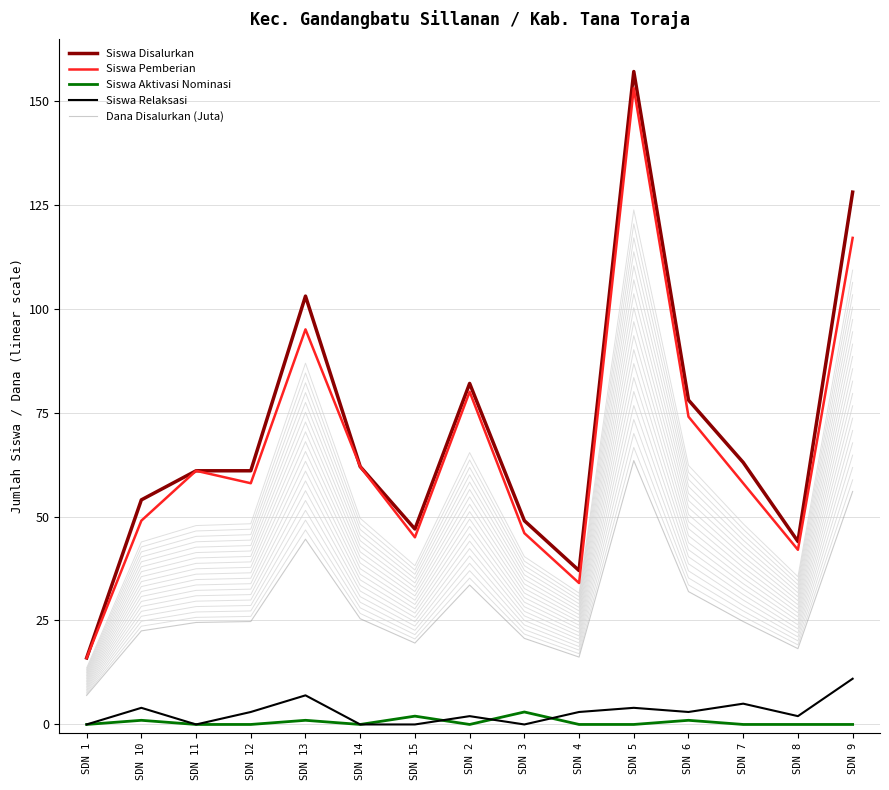

Which series has the largest total across all categories?

Siswa Disalurkan